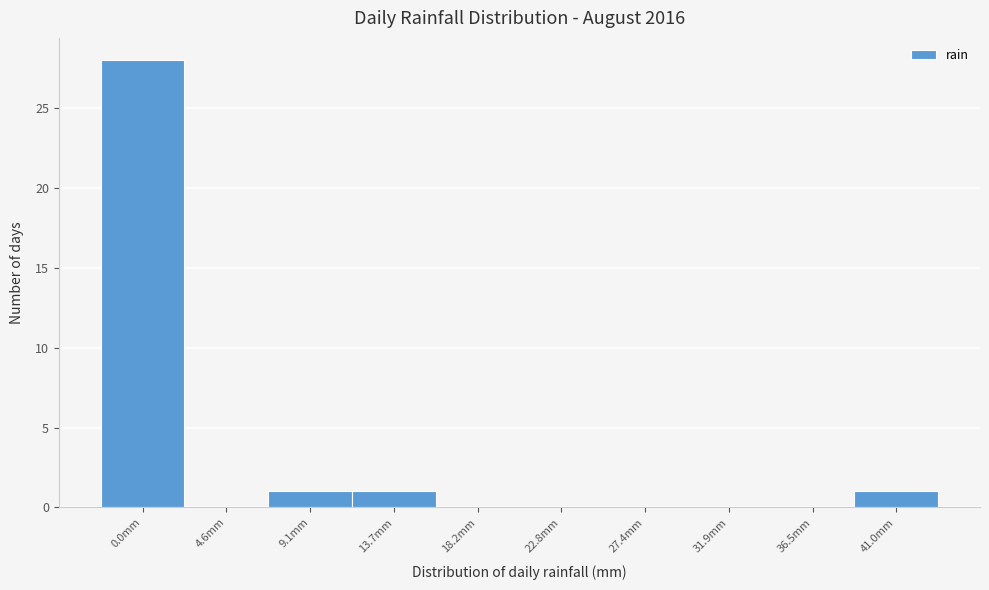

Reading left to right, list all the values displayed in this chart.

0.0mm=28	4.6mm=0	9.1mm=1	13.7mm=1	18.2mm=0	22.8mm=0	27.4mm=0	31.9mm=0	36.5mm=0	41.0mm=1